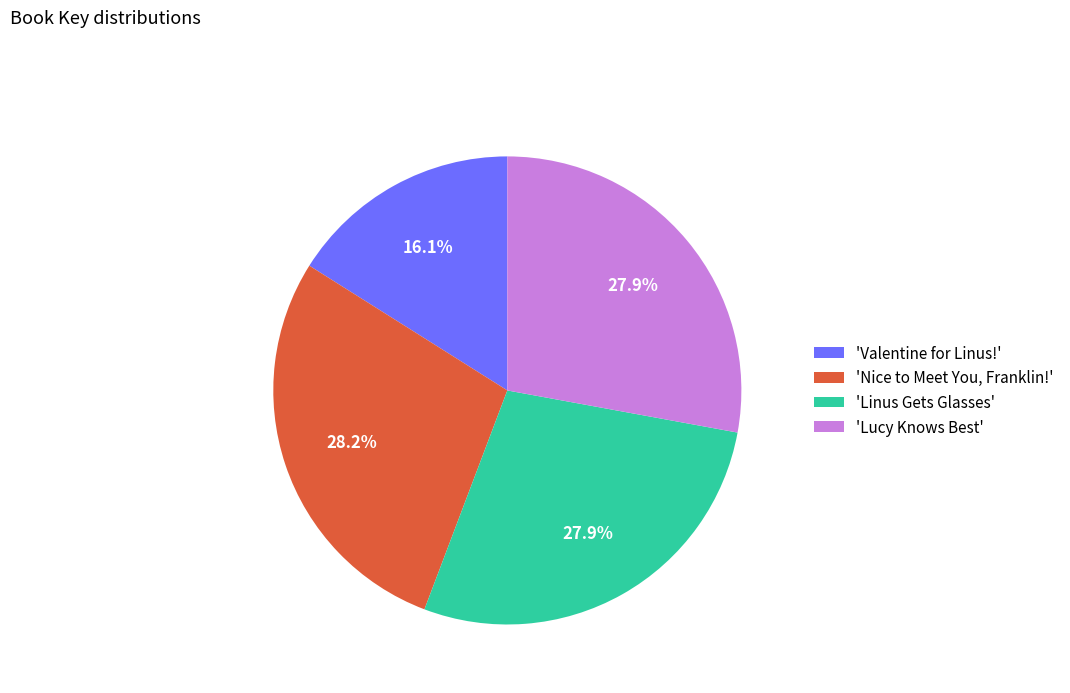

Is the sum of 'Lucy Knows Best' and 'Valentine for Linus!' greater than half?

No